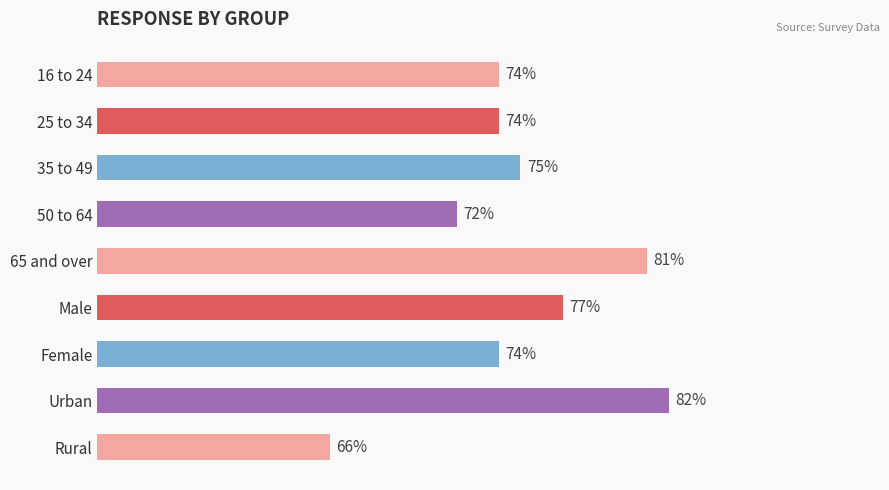

At which category does the chart reach its minimum across all series?

Rural